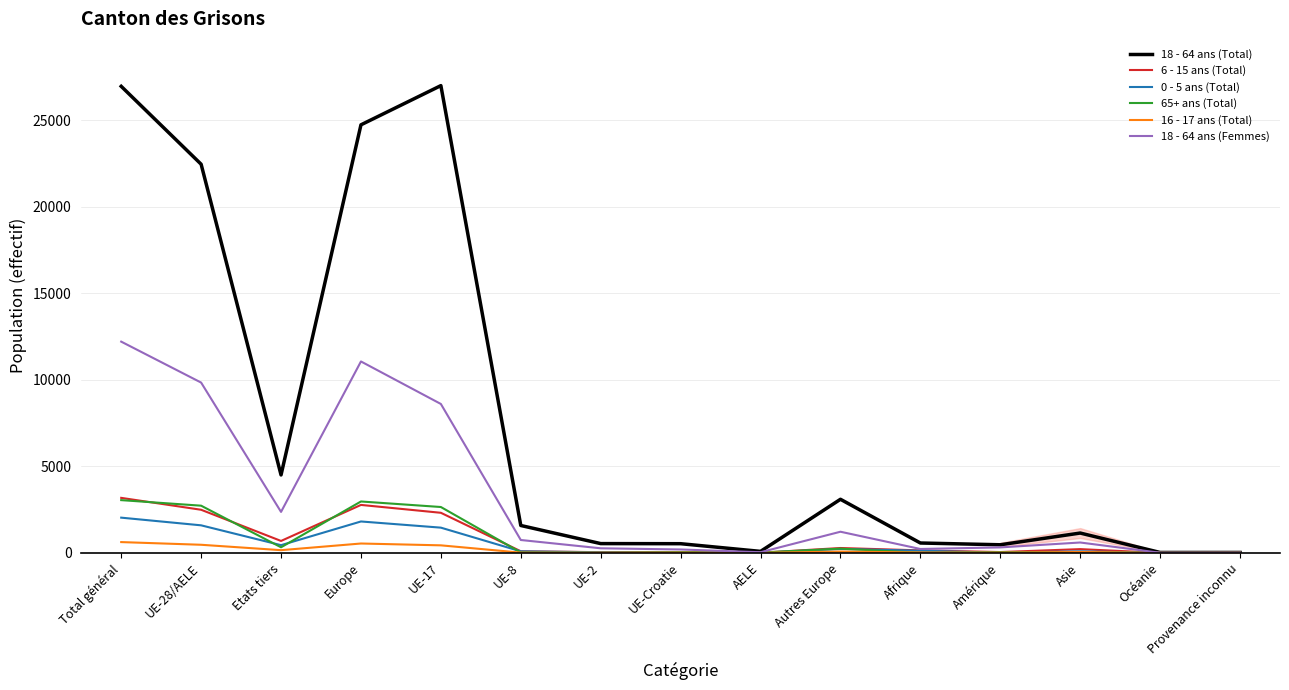

What are all the series names shown in the legend?

18 - 64 ans (Total), 6 - 15 ans (Total), 0 - 5 ans (Total), 65+ ans (Total), 16 - 17 ans (Total), 18 - 64 ans (Femmes)